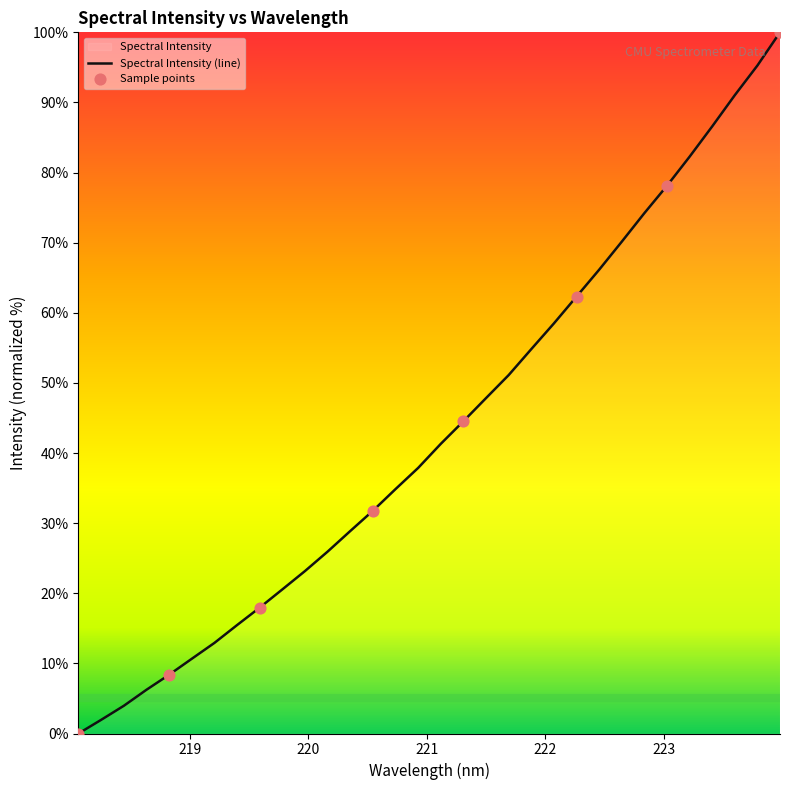

Approximately how many times larger is the value at 222.8355 compared to 218.2508?

38.1